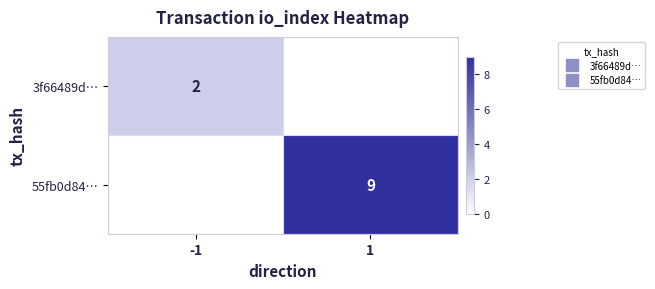

Rank the series by their average value, from lowest to highest.

3f66489d…, 55fb0d84…